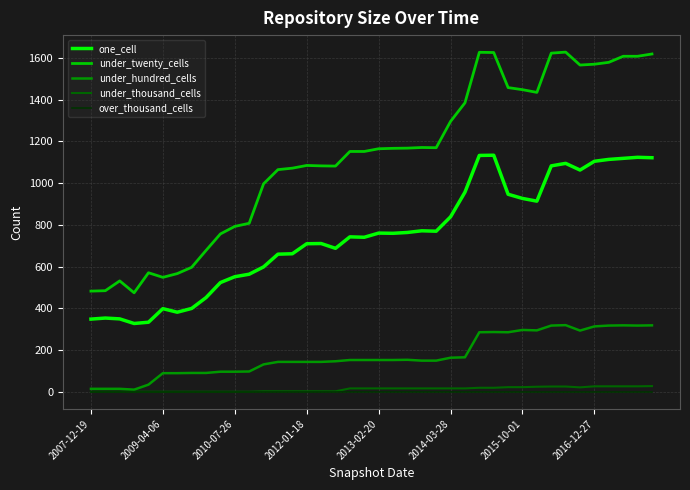

True or false: under_thousand_cells and one_cell intersect in this chart.

False